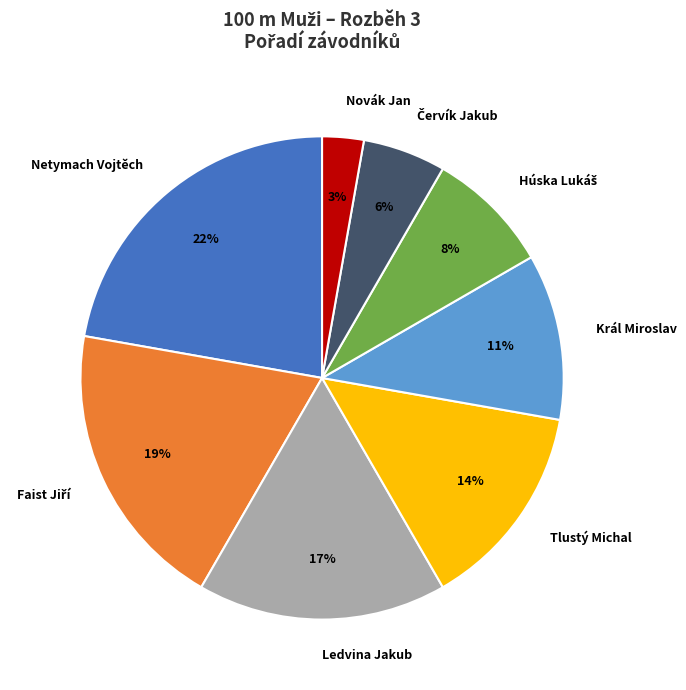

To the nearest percent, what is the difference between the largest and smallest slice percentages?

19%